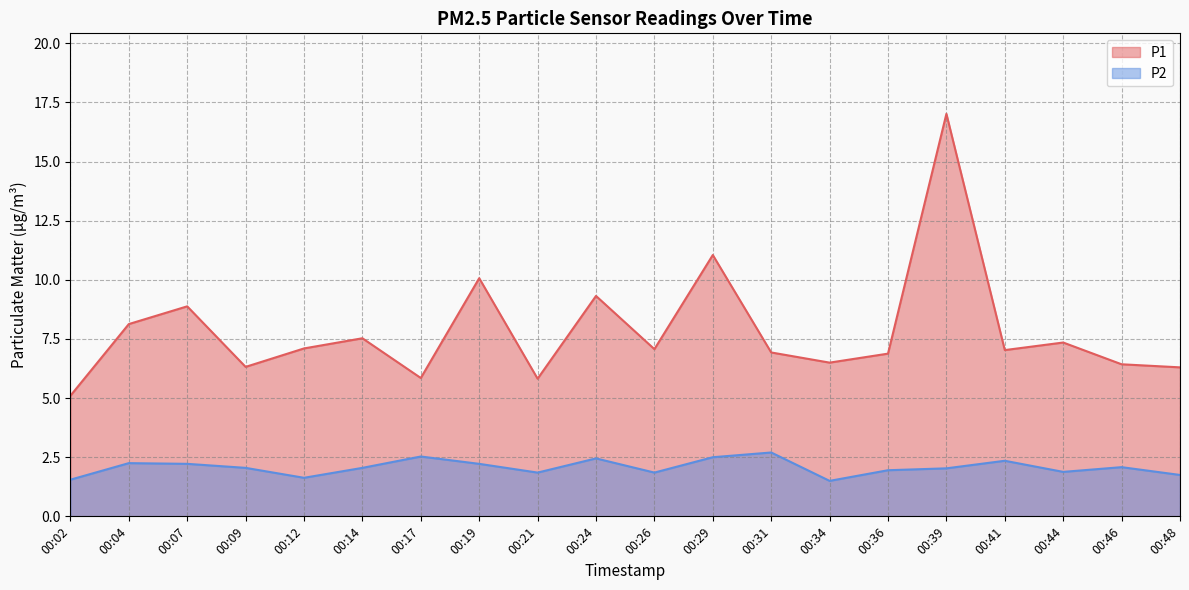

True or false: P2 has more than 0 interior local peaks.

True